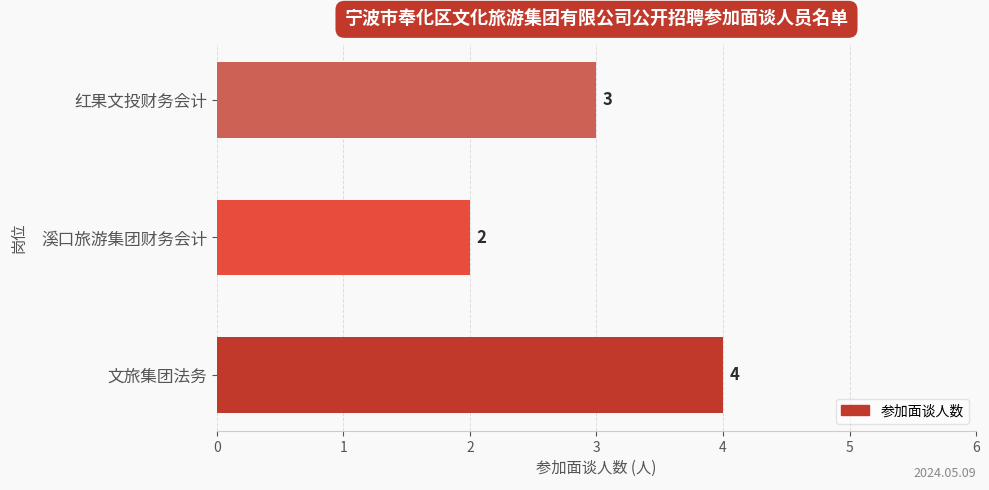

What is the sum of all values?

9